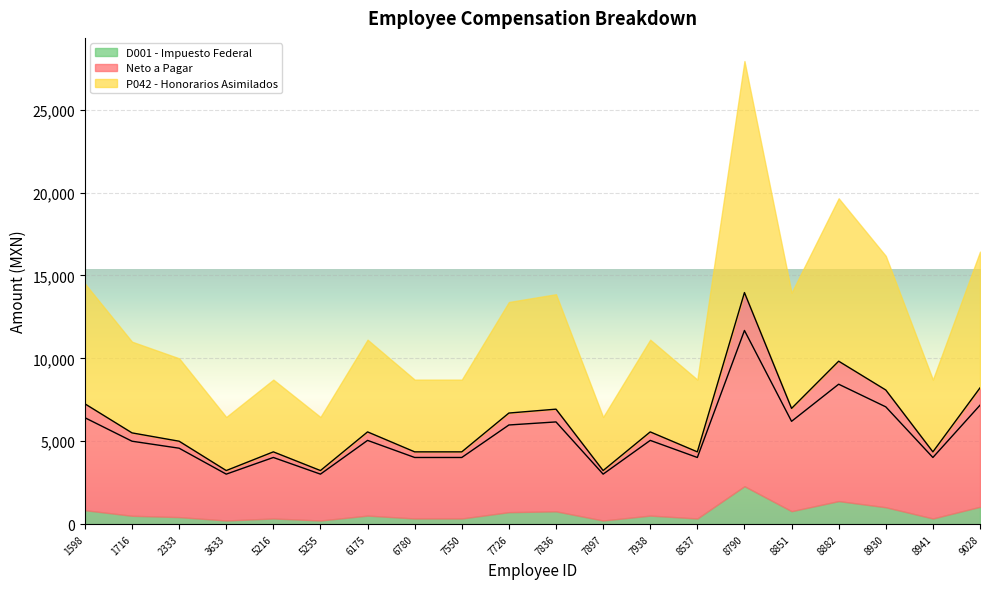

At which category is the sum across all series the highest?

8790